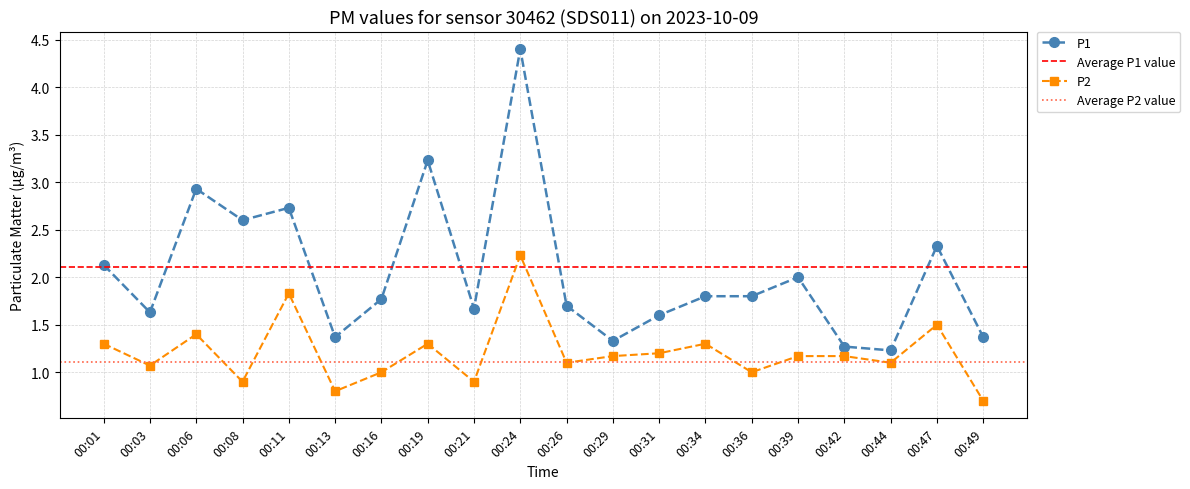

Is it true that P2 equals 0.3 at 00:26?

False